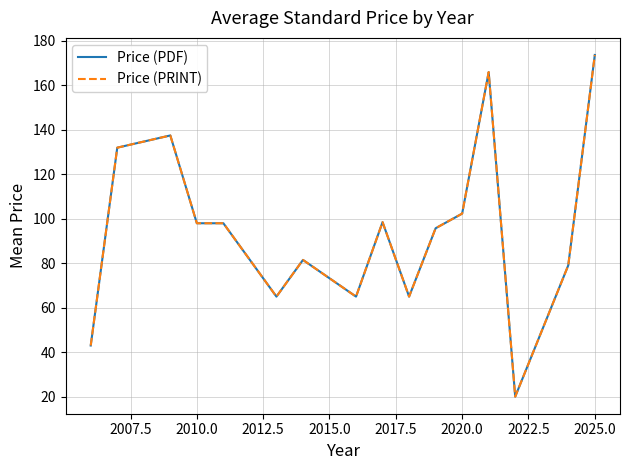

How many lines are shown in the chart?

2